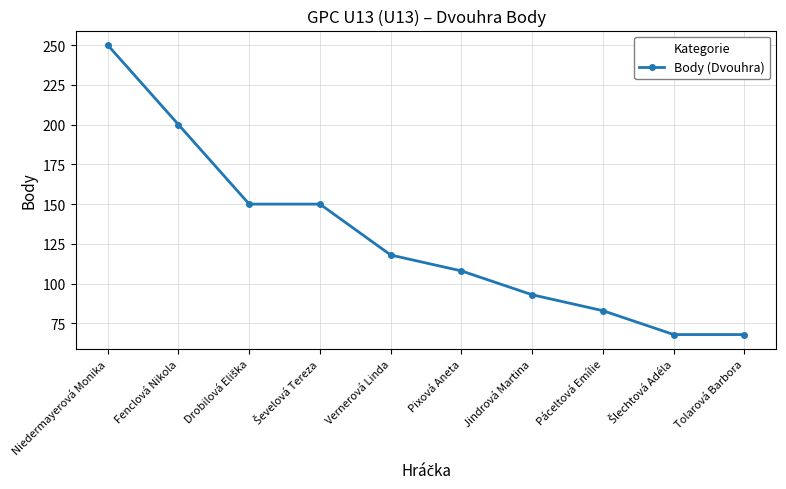

True or false: there are more than 1 points higher than both neighbors.

False